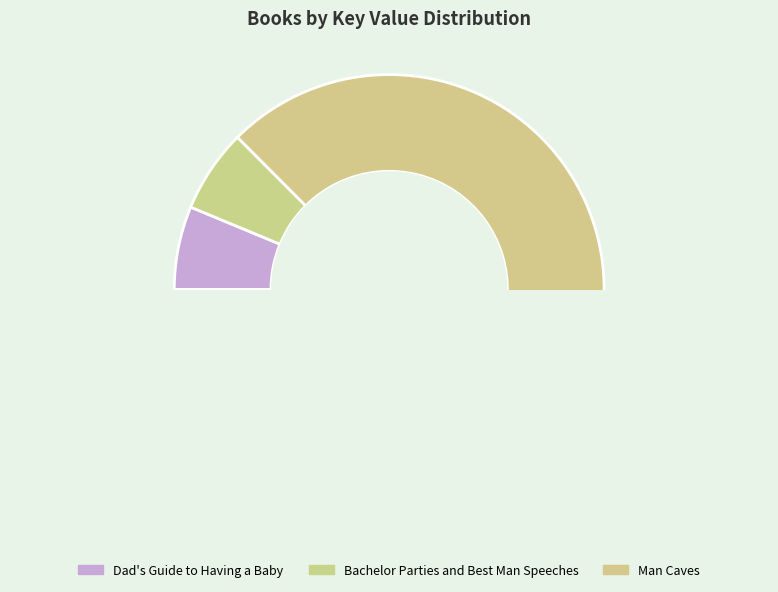

What is the largest slice in the pie chart?

Man Caves